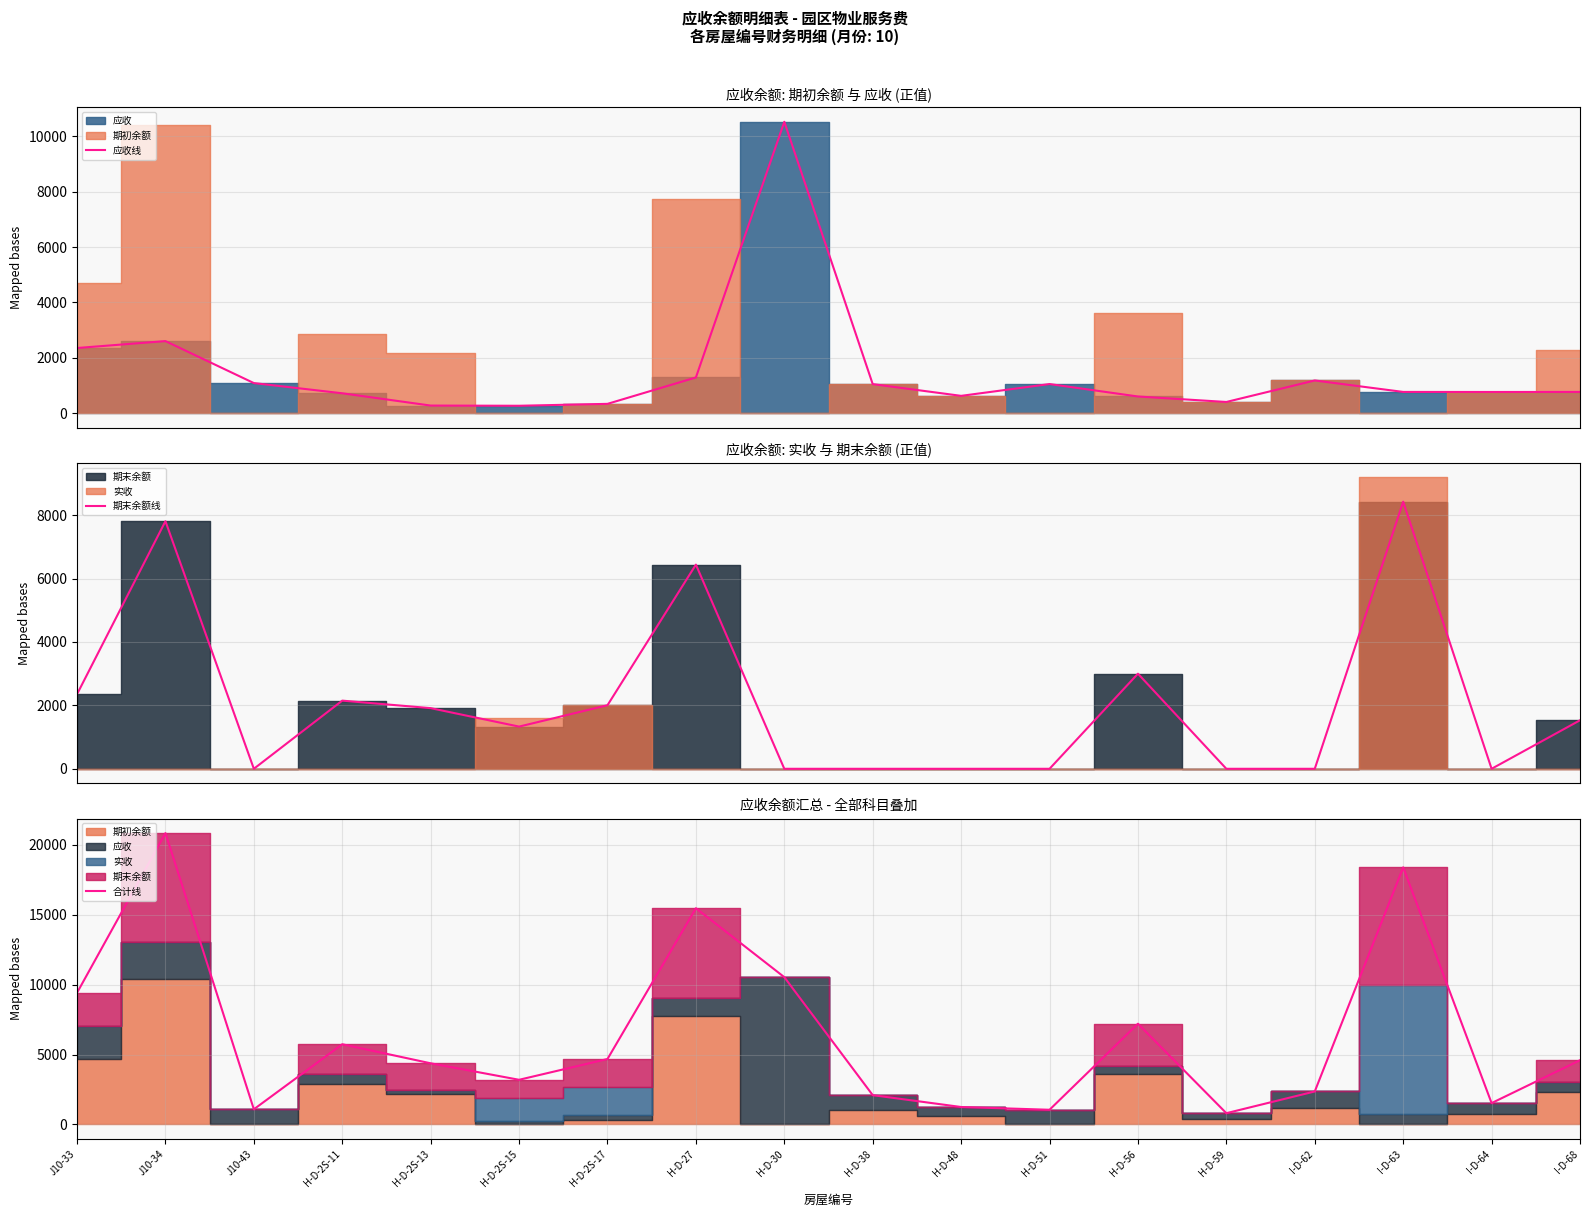

Reading left to right, list all the values displayed in this chart.

应收线: 2353	2603	1086	717	273	266	335	1289	10530	1048	624	1051	601	403	1180	766	764	766
期末余额线: 2352	7810	0	2150	1913	1331	2005	6440	0	0	0	0	3000	0	0	8424	0	1530
合计线: 9410	20826	1086	5734	4372	3194	4680	15458	10530	2096	1248	1051	7202	806	2360	18380	1528	4592